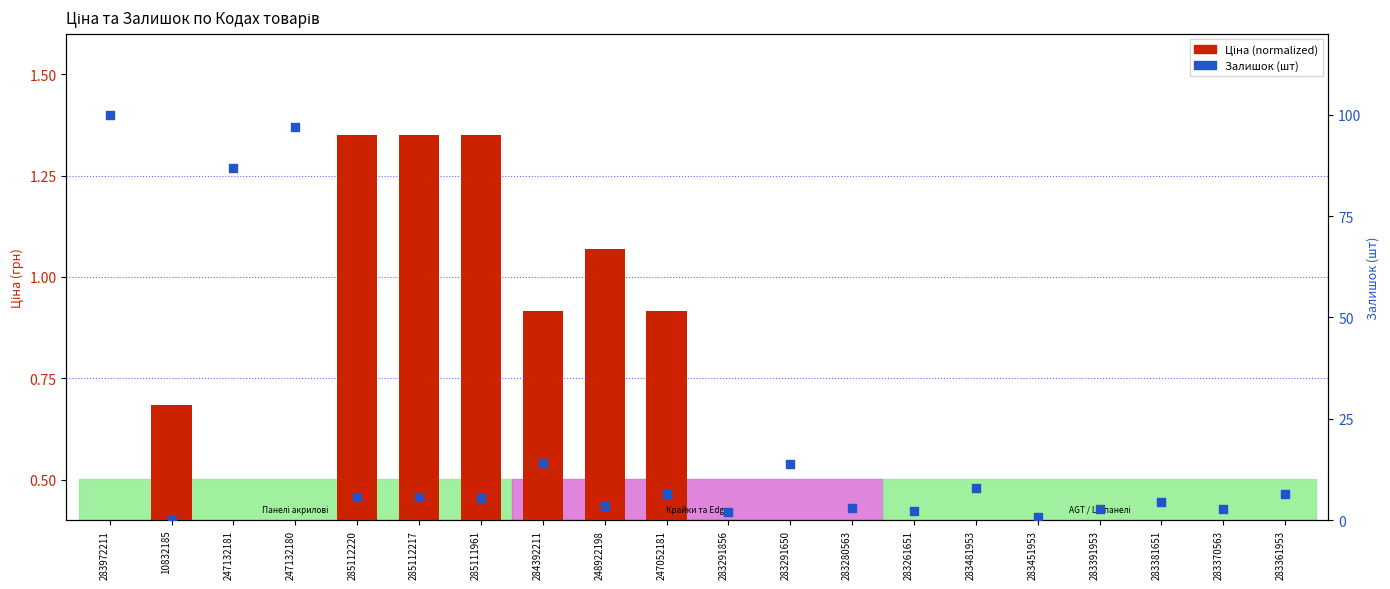

Which series has the largest total across all categories?

Залишок (stock)